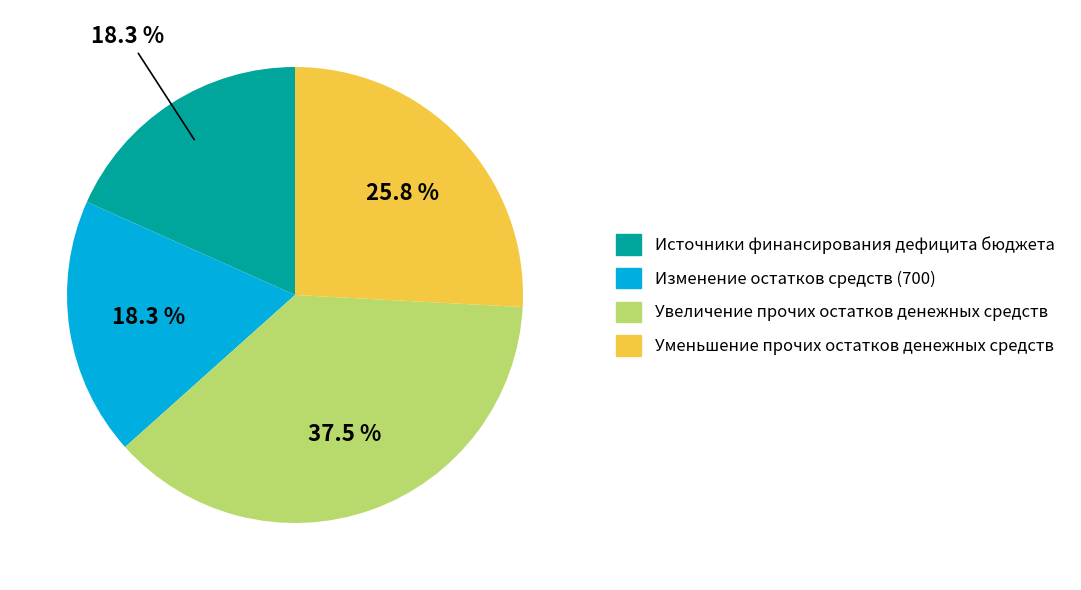

Which has a higher value, Изменение остатков средств (700) or Увеличение прочих остатков денежных средств?

Увеличение прочих остатков денежных средств